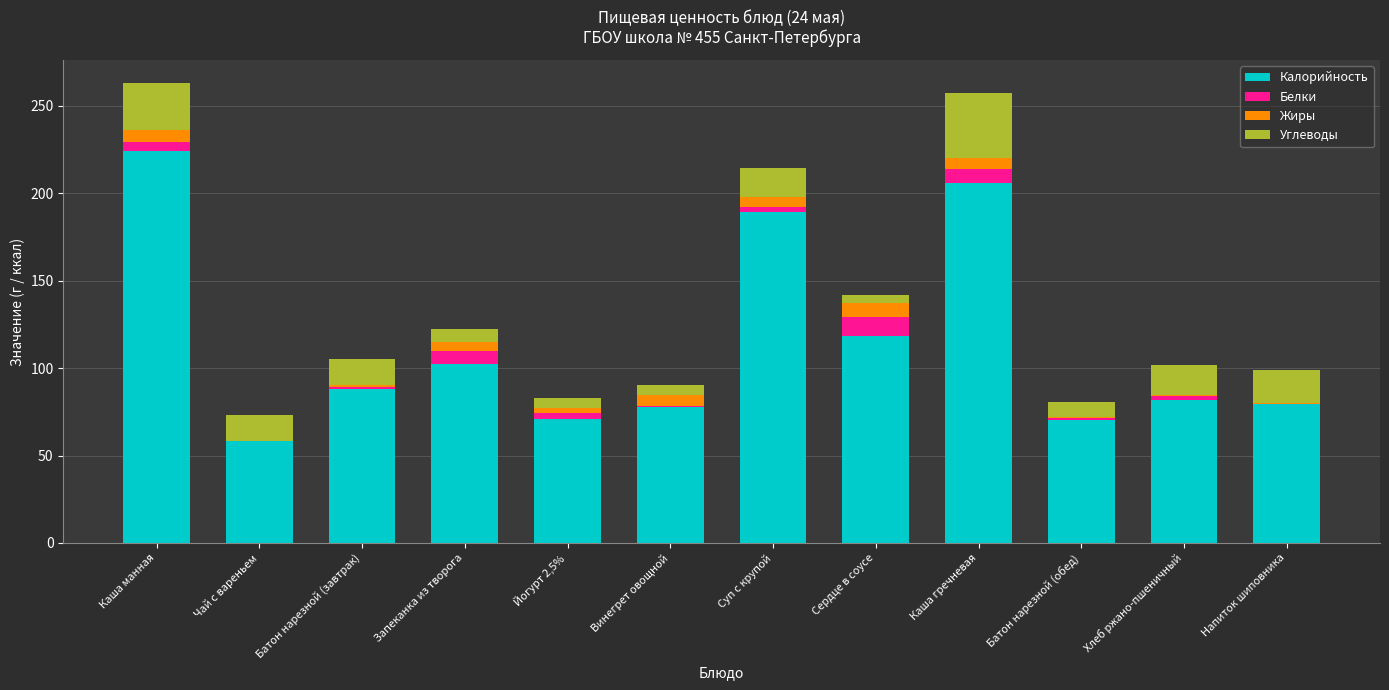

True or false: Калорийность has a value of 25.5 at Батон нарезной (обед).

False